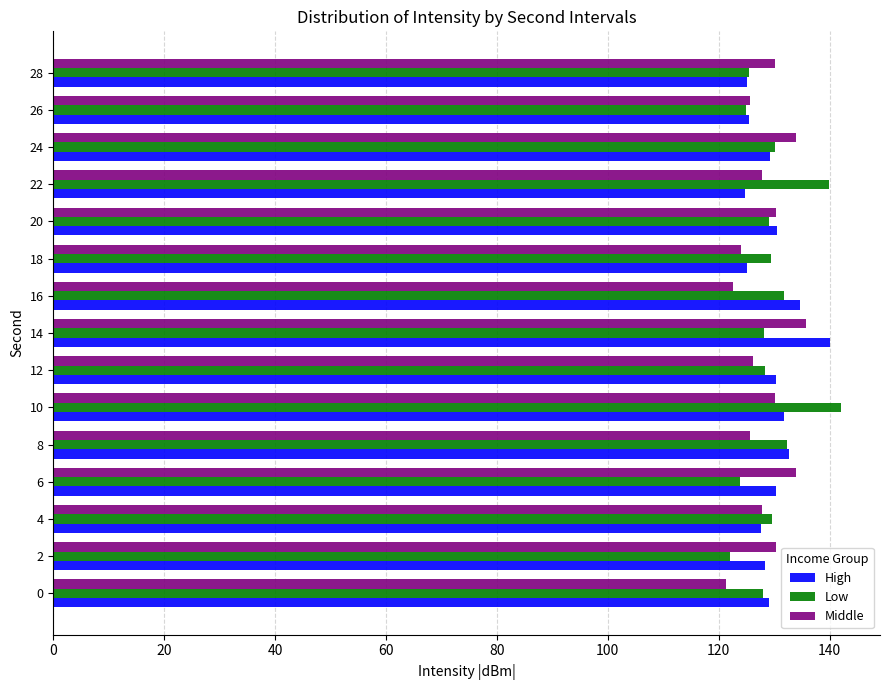

What is the difference between the highest and lowest values at 2?

8.3